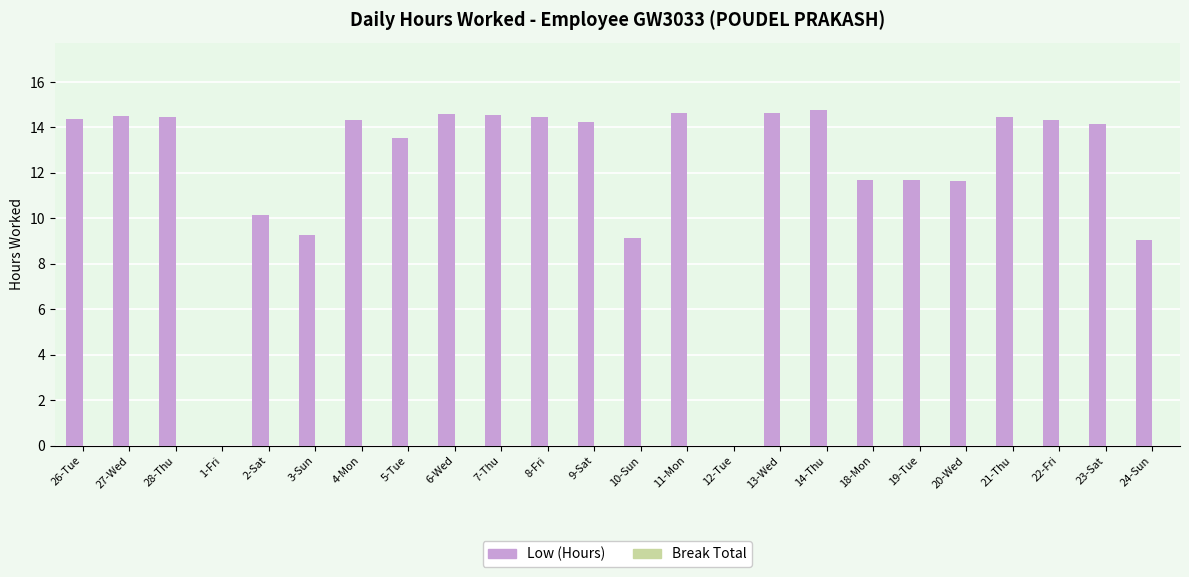

What is the greatest value displayed?

14.8